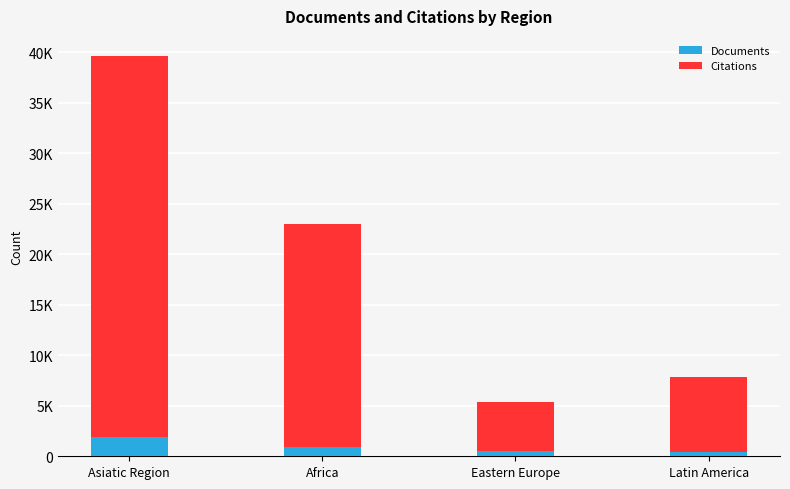

The Documents series shows 404 at Asiatic Region. True or false?

False